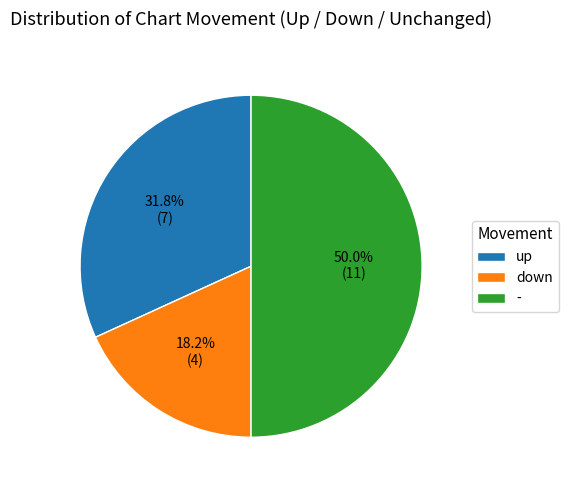

To the nearest percent, what portion does - represent?

50%